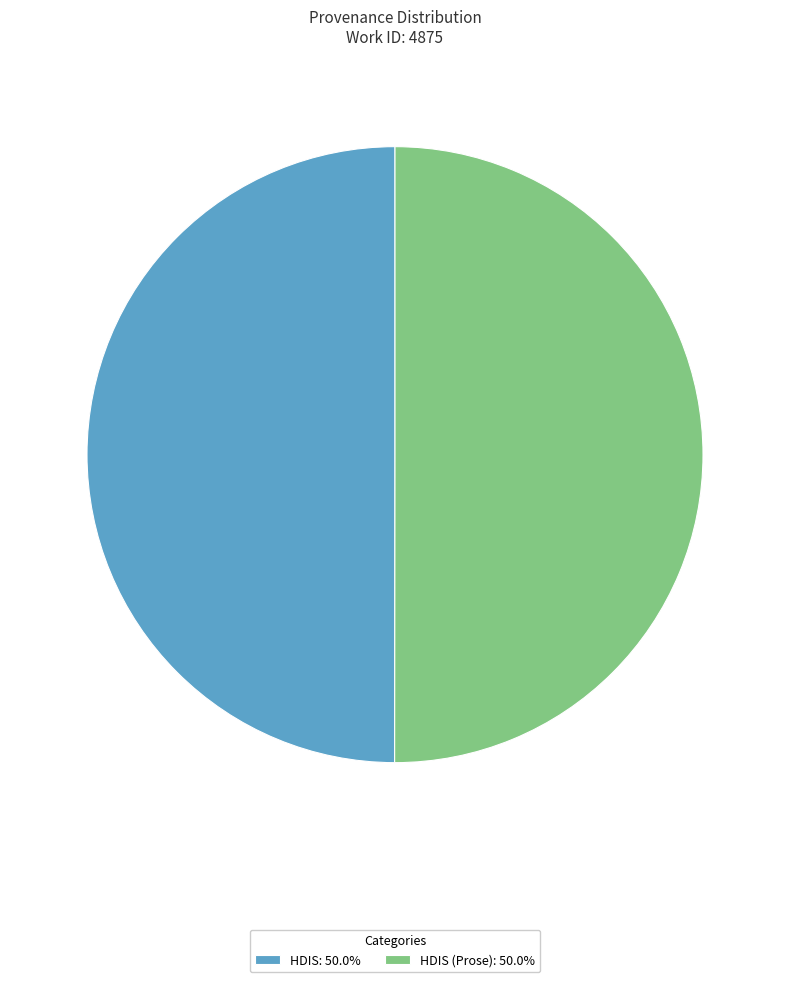

Combined, do HDIS (Prose): 50.0% and HDIS: 50.0% account for over 50%?

Yes